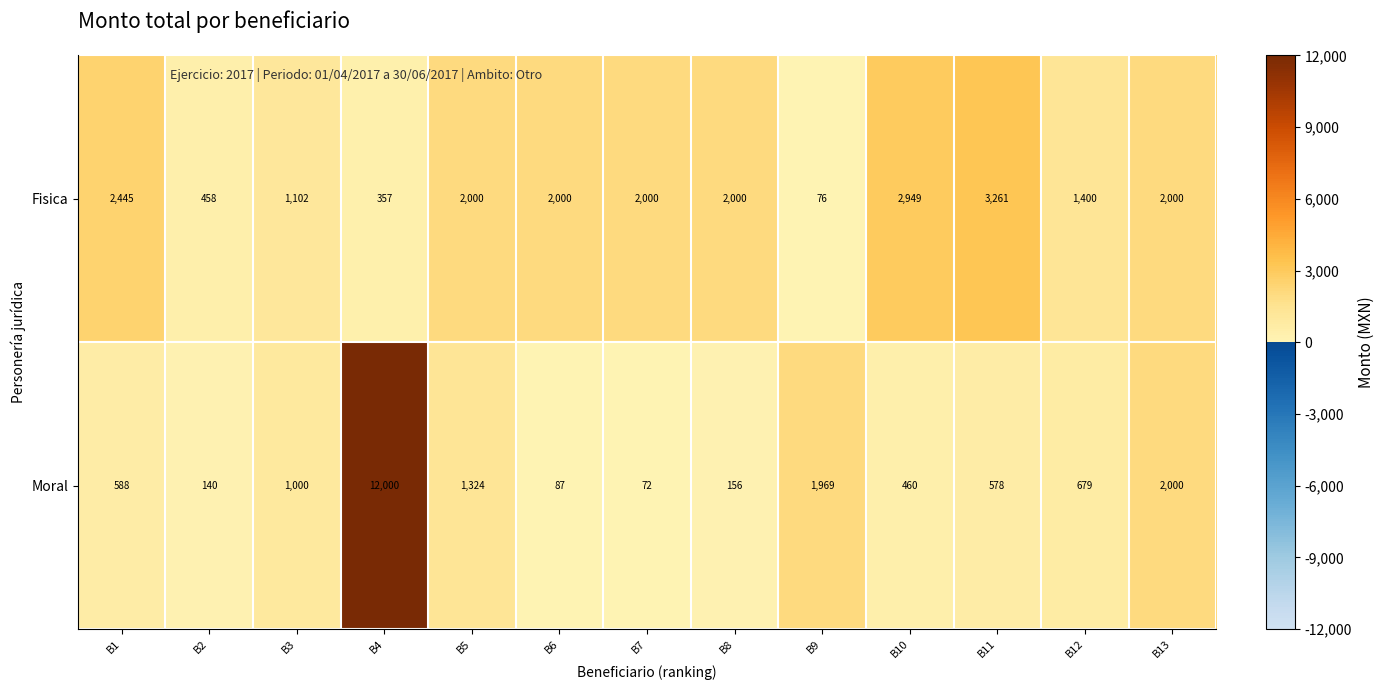

Count the number of categories in the chart.

13